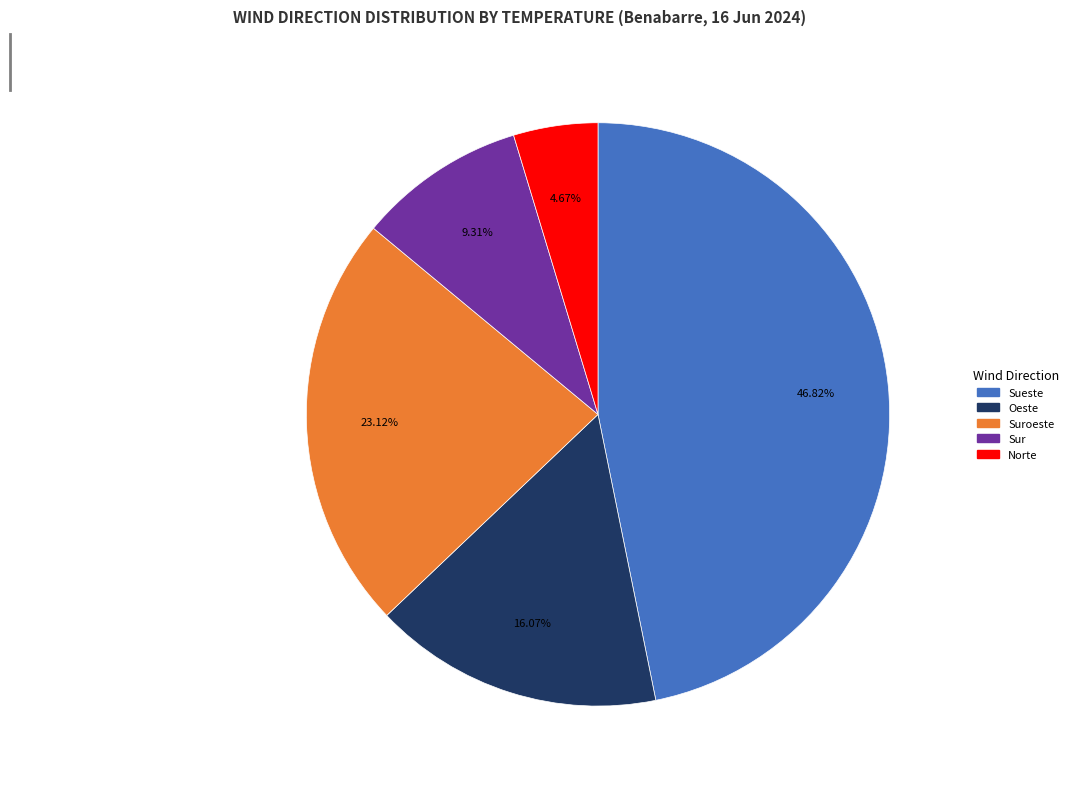

Is there any slice that represents more than half of the pie?

No